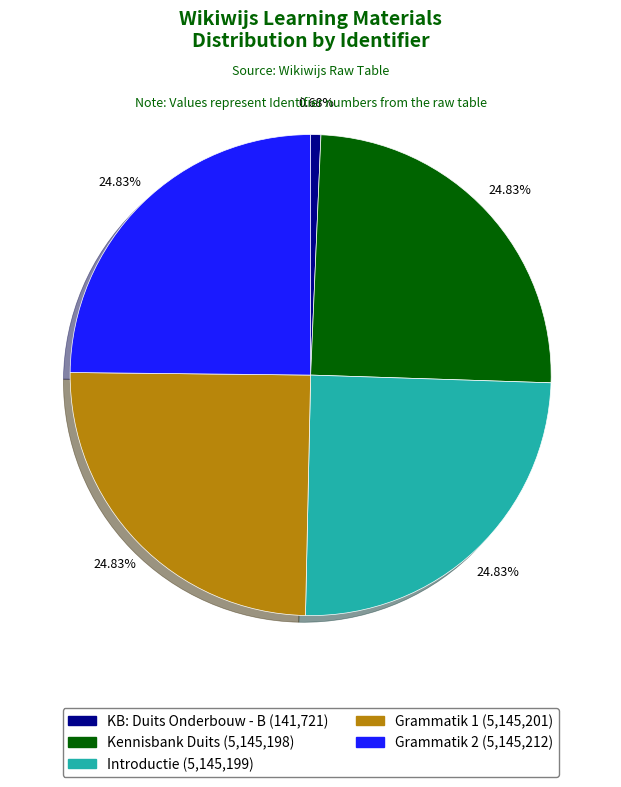

What is the smallest slice in the pie chart?

KB: Duits Onderbouw - B